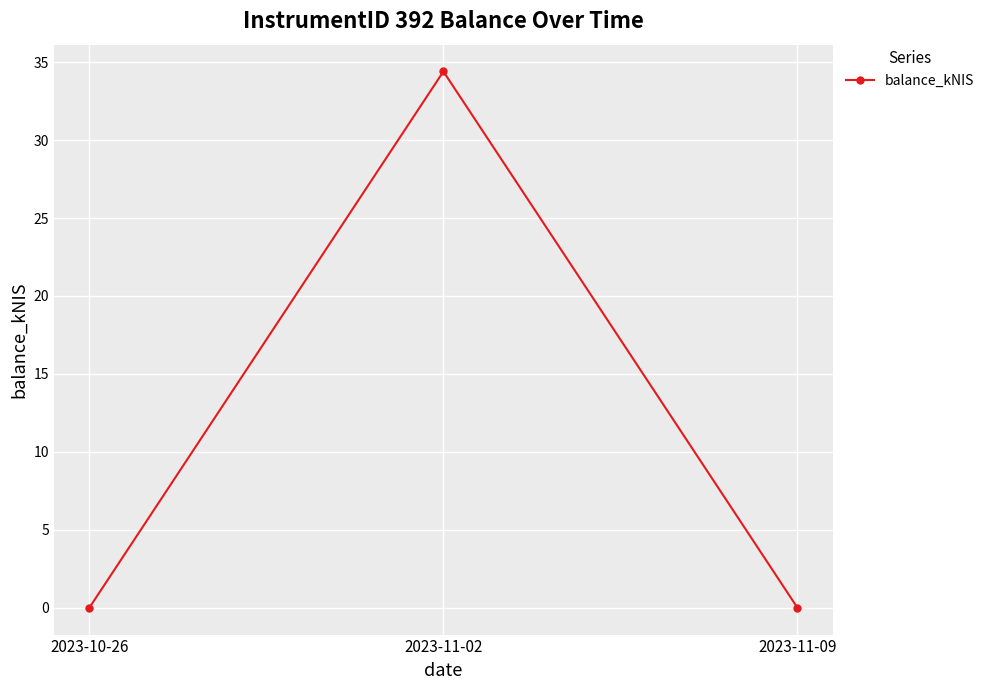

What position from the left is 2023-11-02?

2